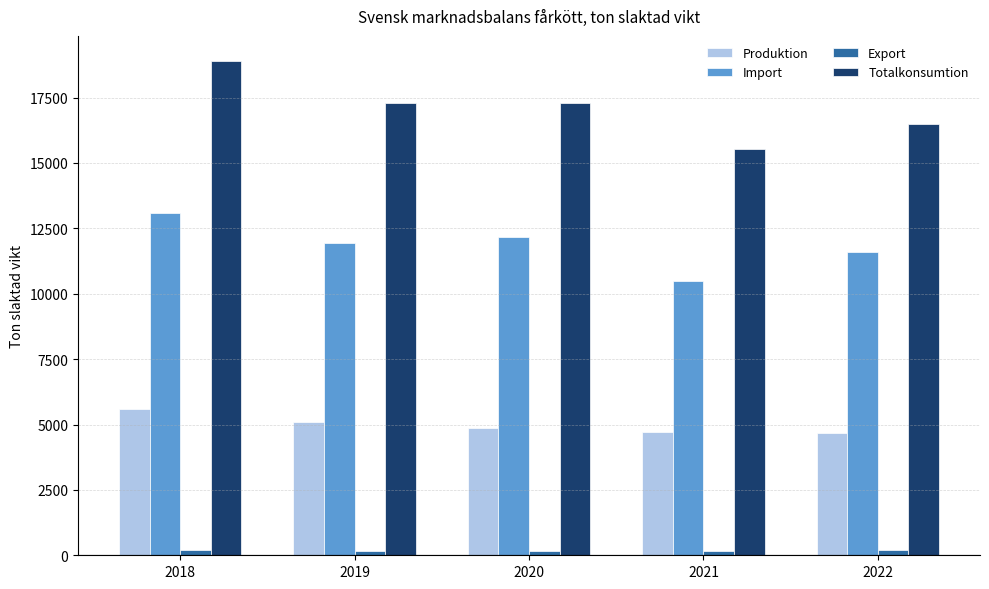

Which category has the highest value in the Totalkonsumtion series?

2018